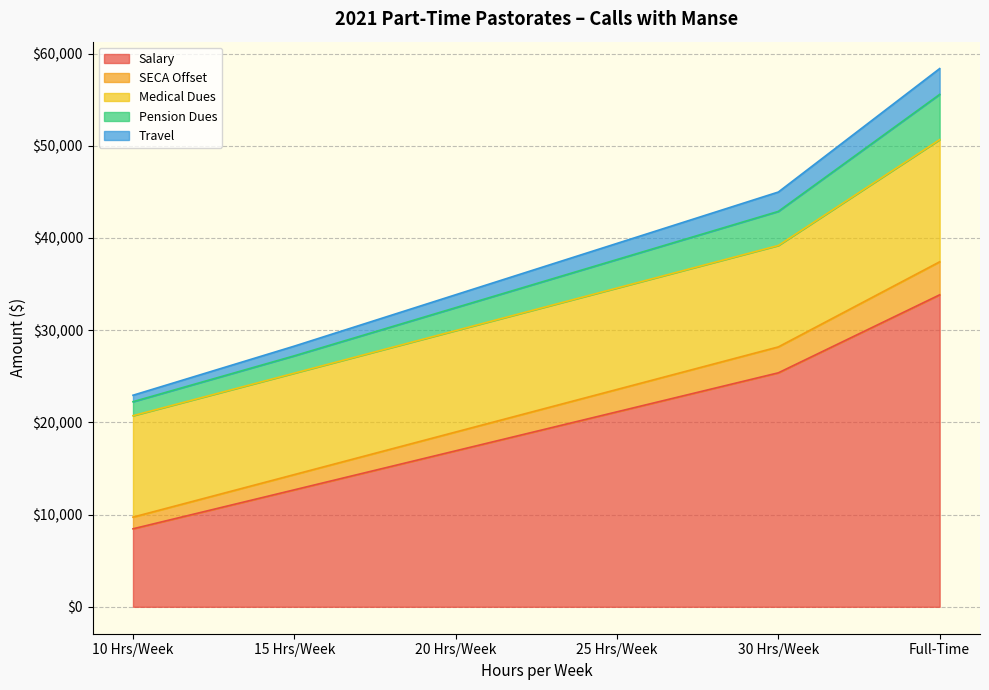

At how many categories does at least one series exceed 45735?

1